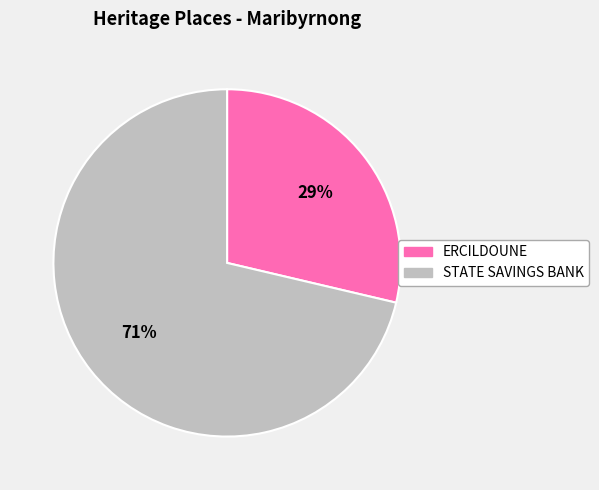

Does any single category account for the majority?

Yes